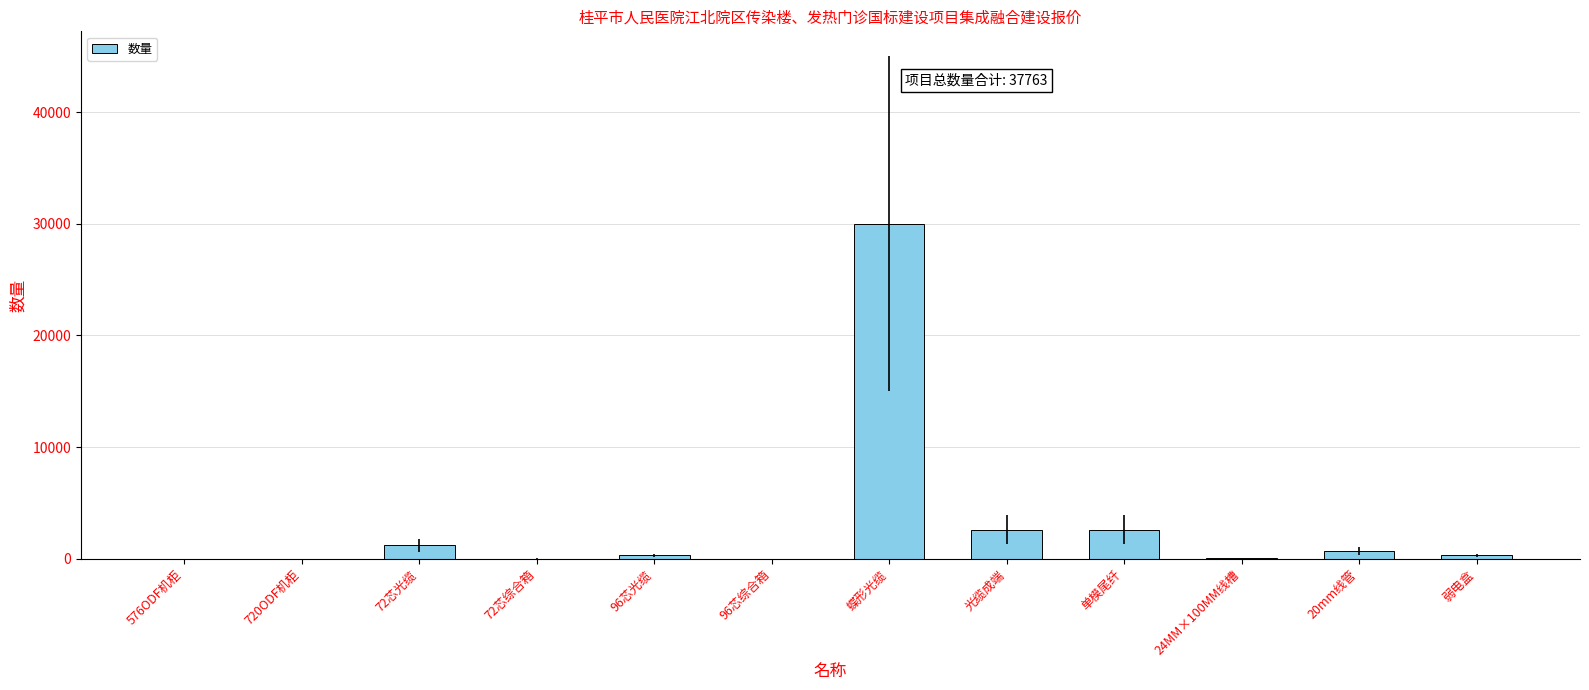

What is the change in value from 72芯综合箱 to 96芯光缆?

+292